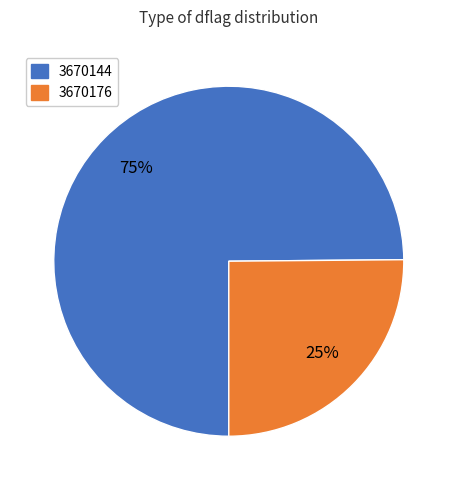

Combined, do 3670176 and 3670144 account for over 50%?

Yes